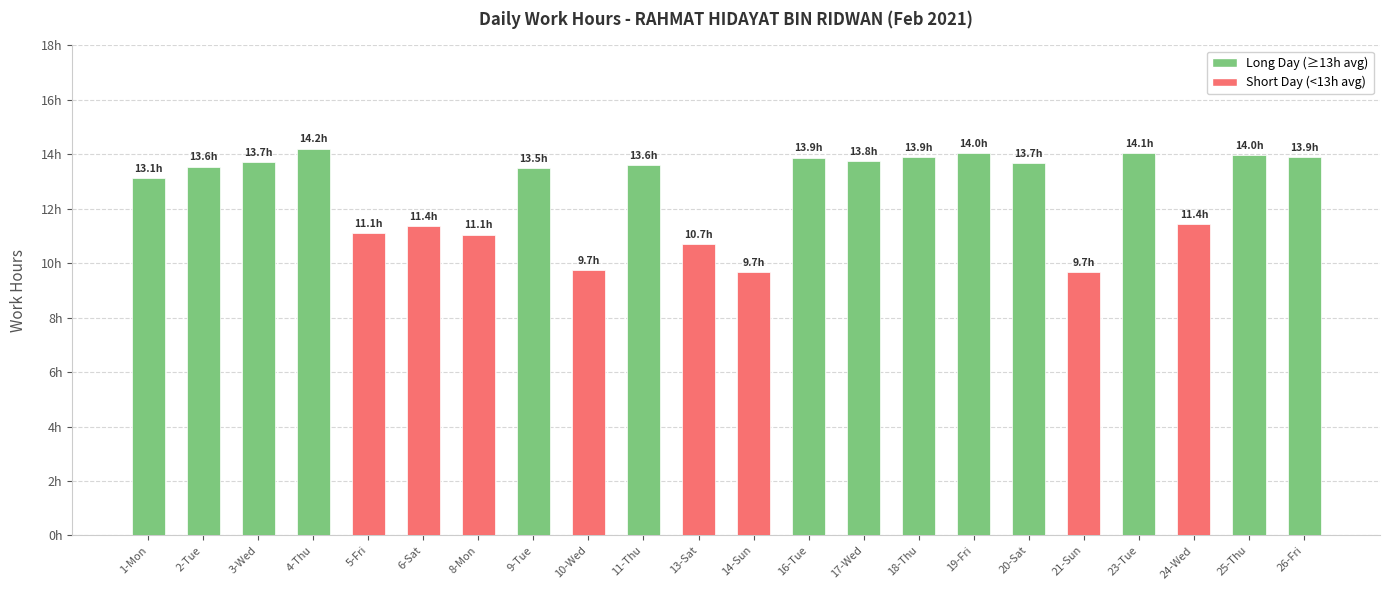

Are the bars horizontal?

No